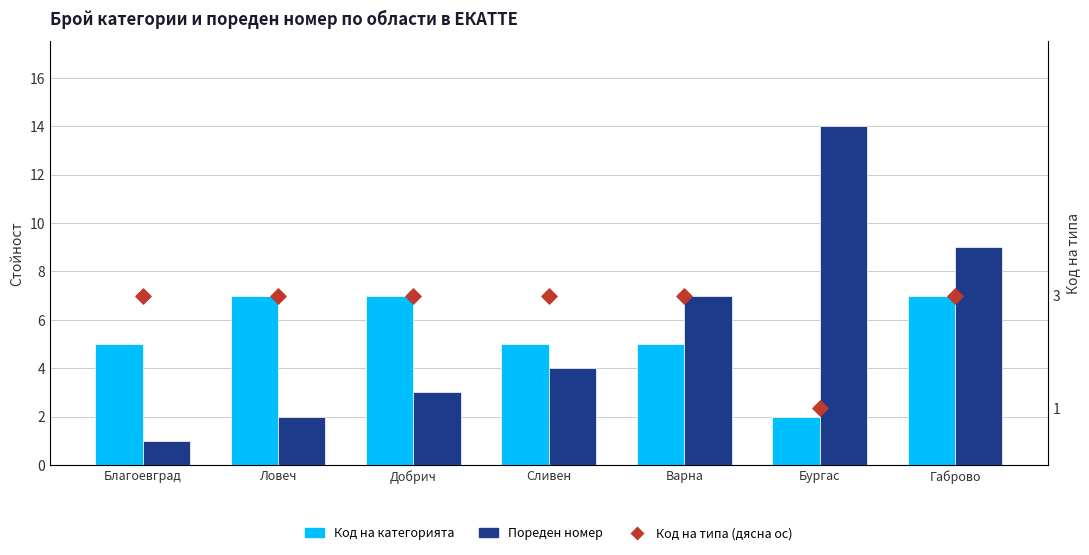

What is the total value across all series at Благоевград?

9